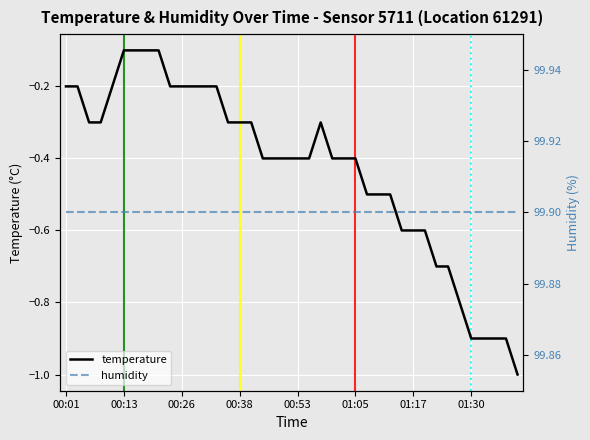

How many data points does each series have?

40